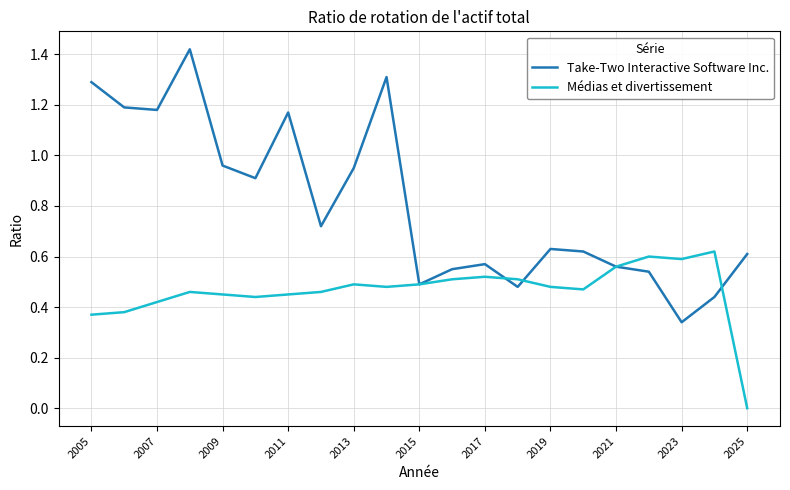

Which series has the largest total across all categories?

Take-Two Interactive Software Inc.